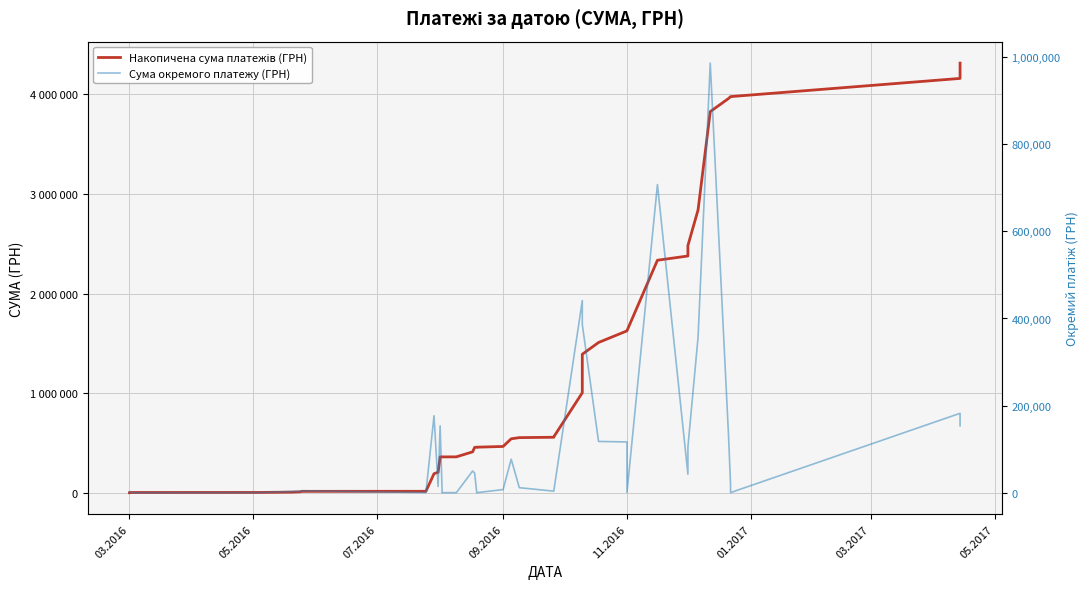

True or false: Накопичена сума платежів (ГРН) and Сума окремого платежу (ГРН) intersect in this chart.

False